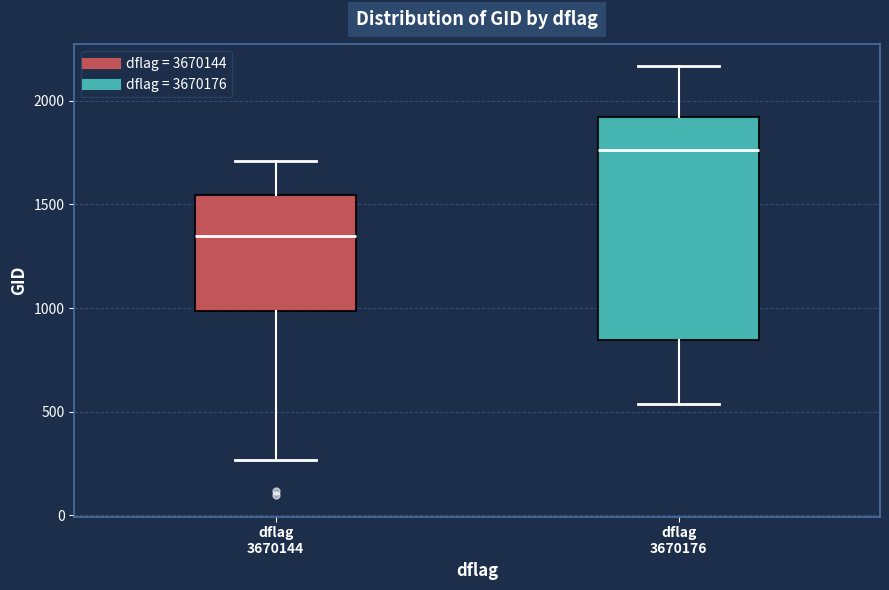

Comparing the boxes themselves (not the whiskers), which one is the tallest?

dflag 3670176